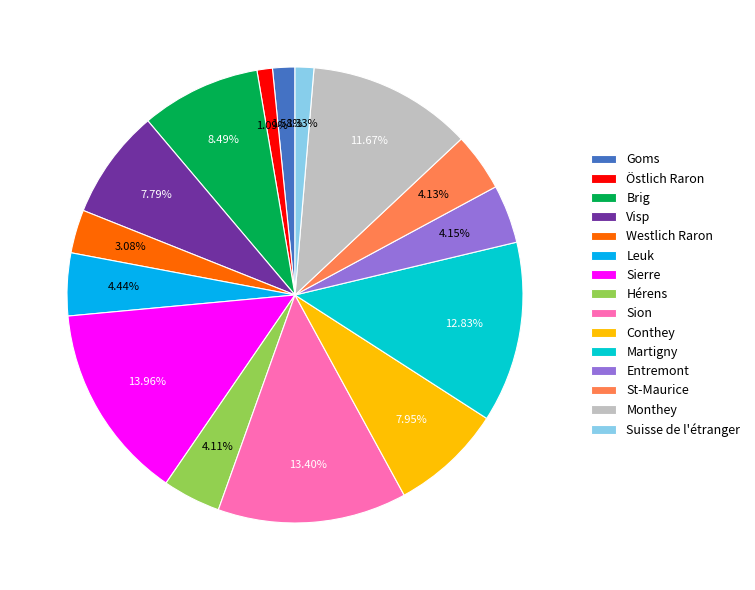

Does any single category account for the majority?

No